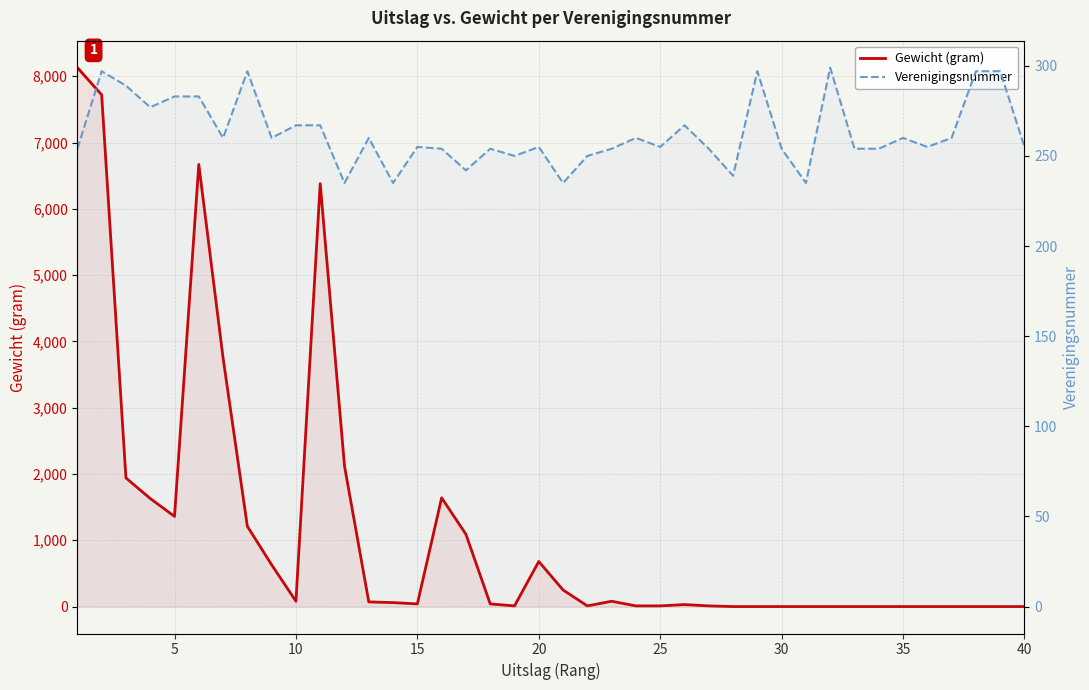

Which series has the largest total across all categories?

Gewicht (gram)